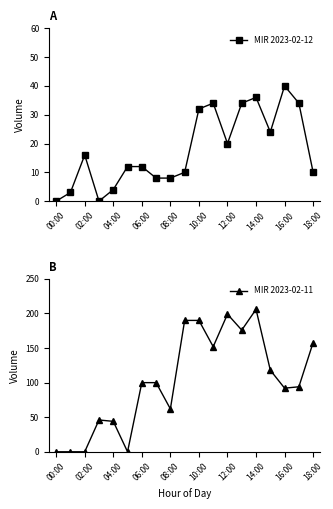

The MIR 2023-02-11 series shows 340 at 10:00. True or false?

False